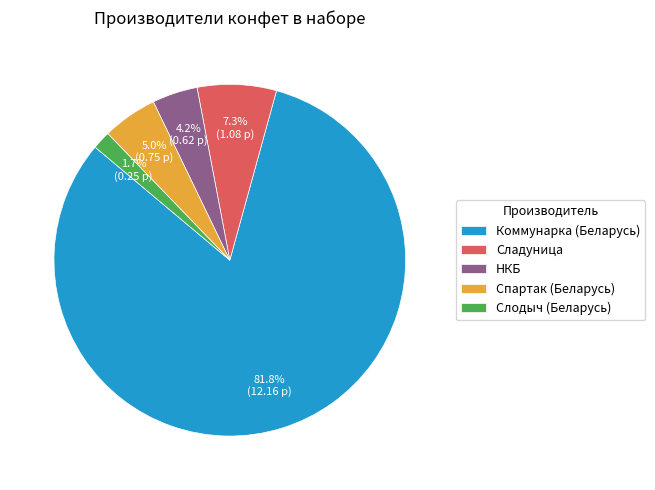

What percentage do Слодыч (Беларусь) and Коммунарка (Беларусь) together represent?

83.5%